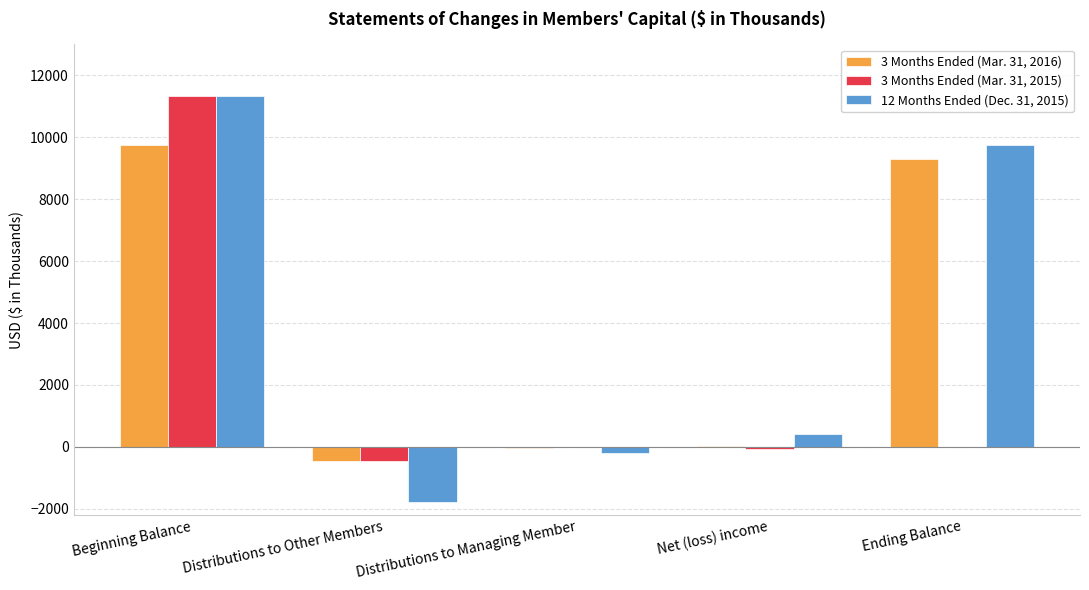

How many values in 12 Months Ended (Dec. 31, 2015) are above zero?

3